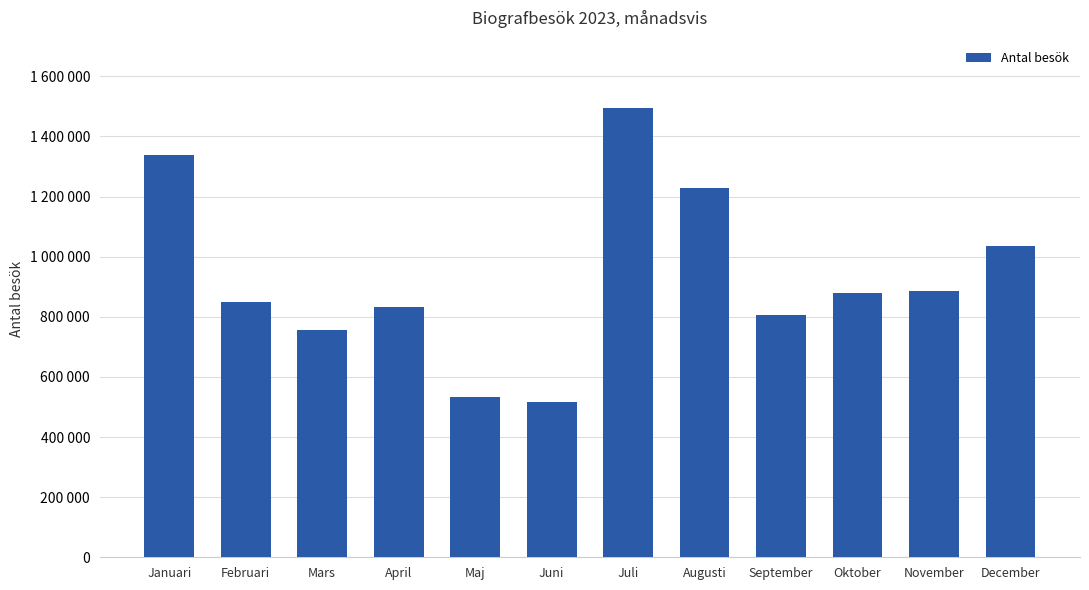

True or false: the data shows 1443520 at December.

False